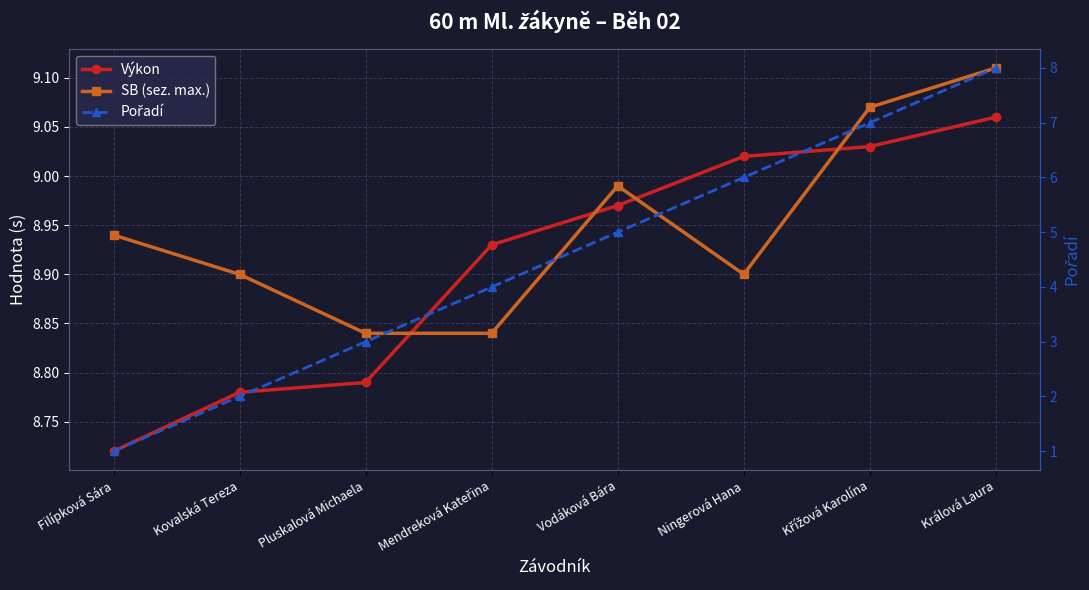

Where does the Pořadí series first go above 5?

Ningerová Hana